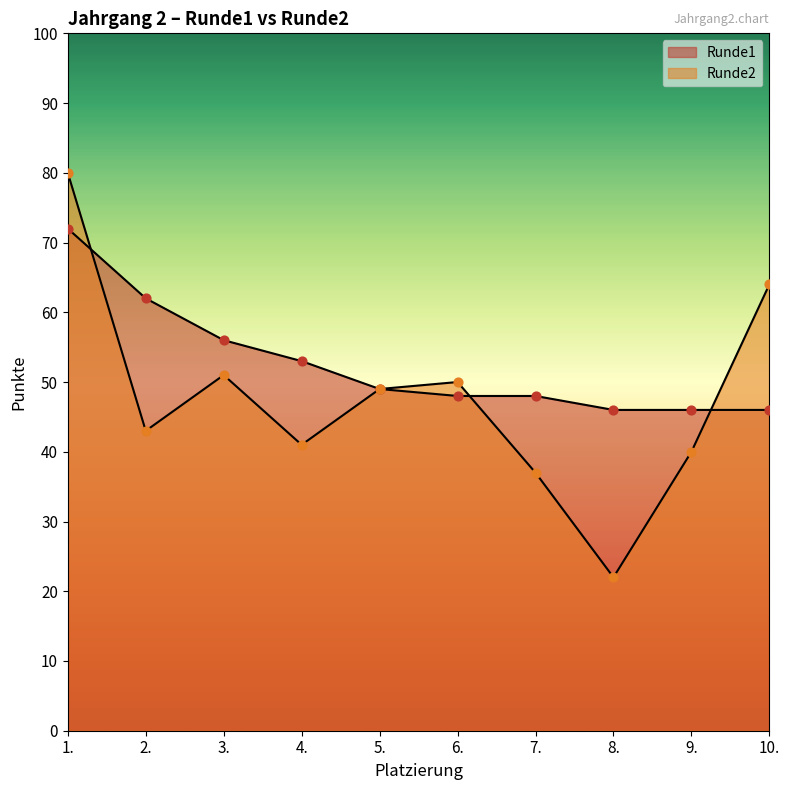

Which series reaches the minimum Y coordinate?

Runde2